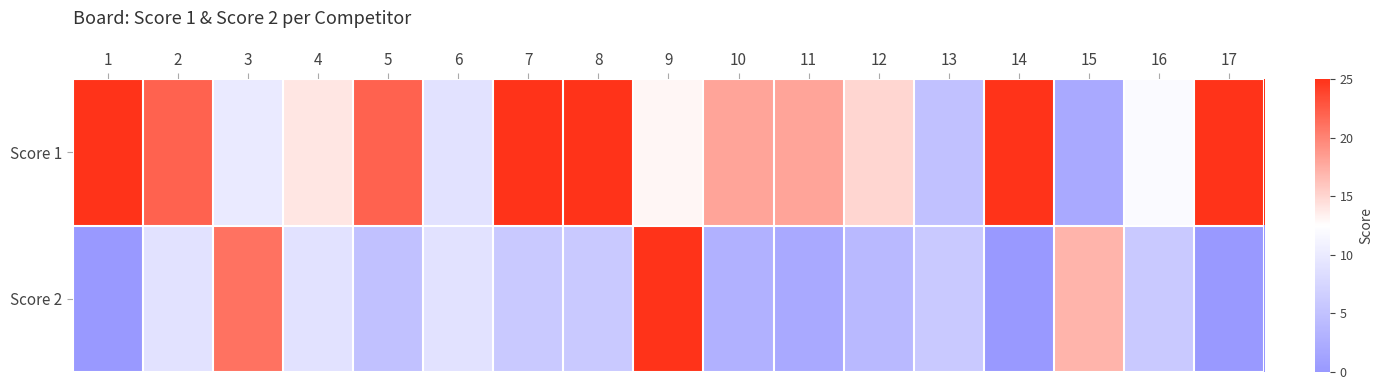

At 13, list the series in order from smallest to largest.

Score 1, Score 2